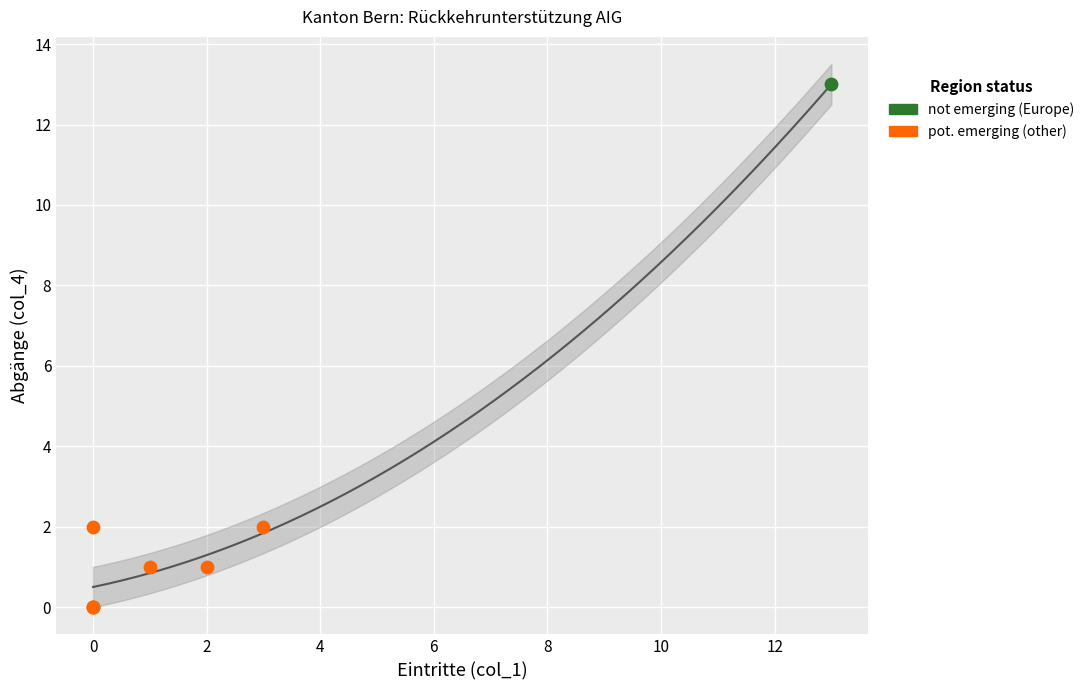

What are all the series names shown in the legend?

not emerging (Europe), pot. emerging (other)